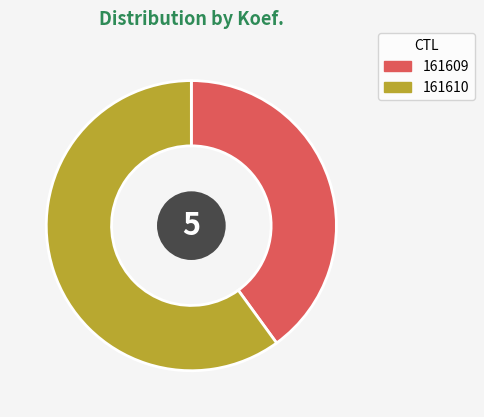

Is 161609 the majority of the pie?

No